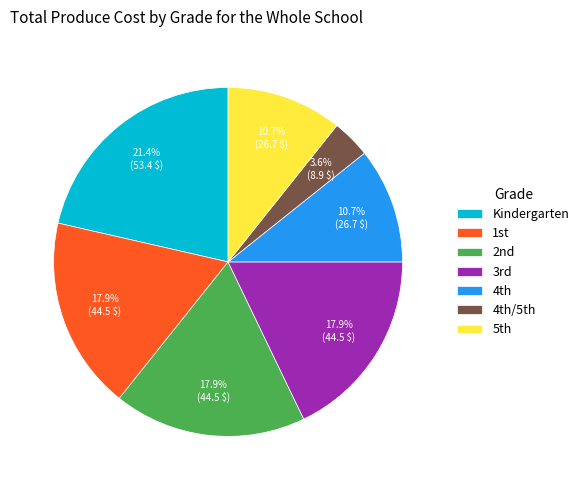

Which category has the biggest portion of the pie?

Kindergarten